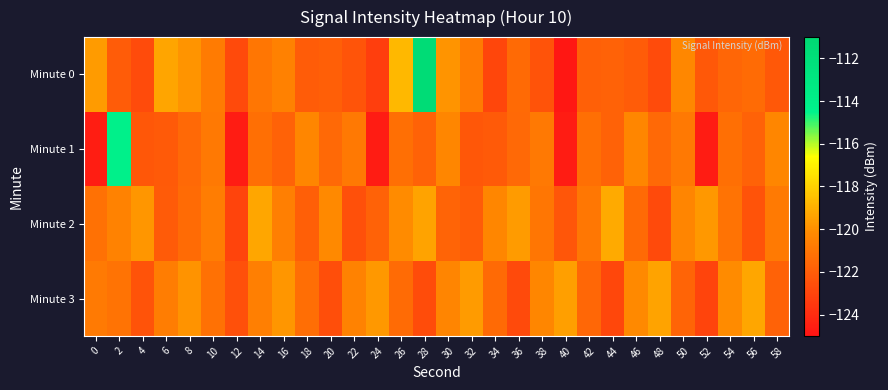

Which label corresponds to the smallest value in the chart?

40